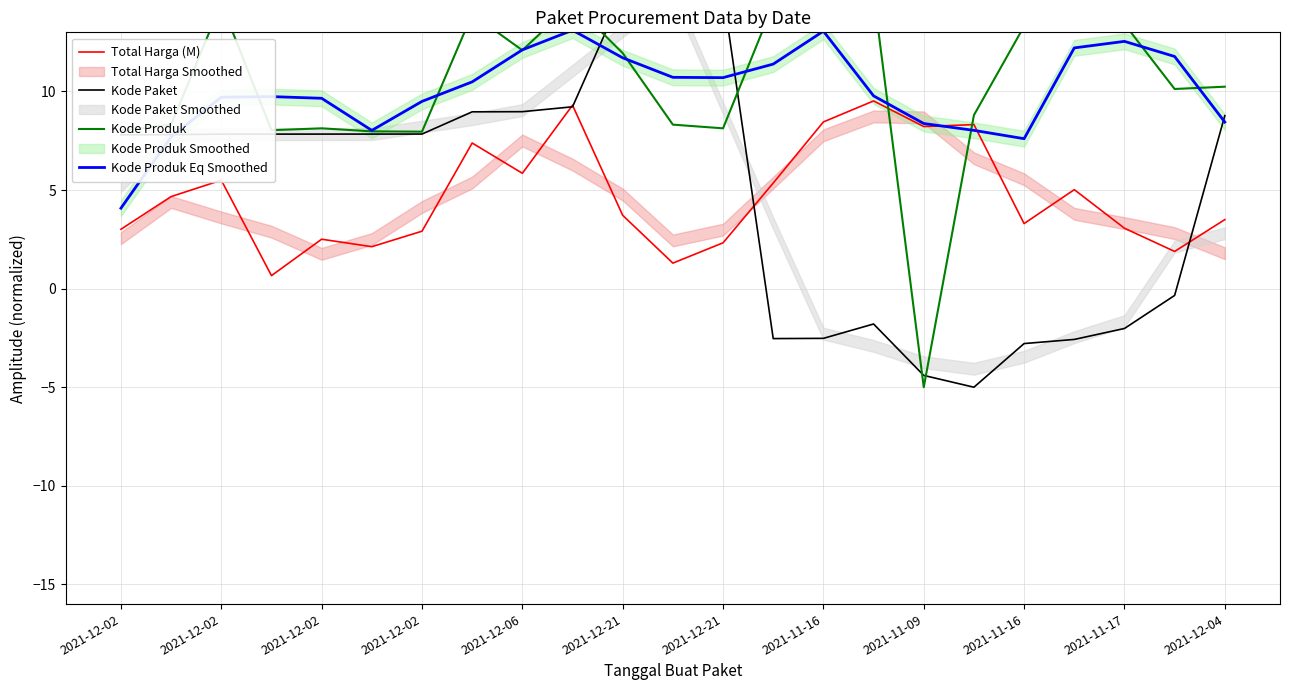

The Kode Paket series shows -2.8 at 2021-11-16. True or false?

True